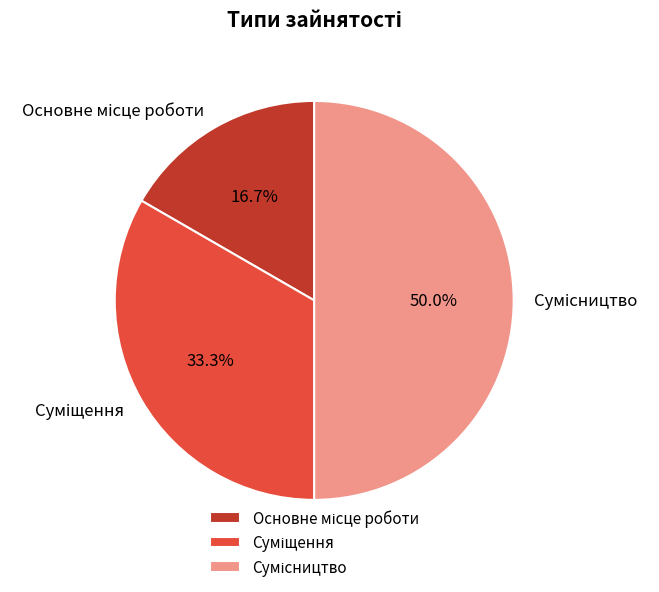

Does Основне місце роботи account for over 50% of the chart?

No